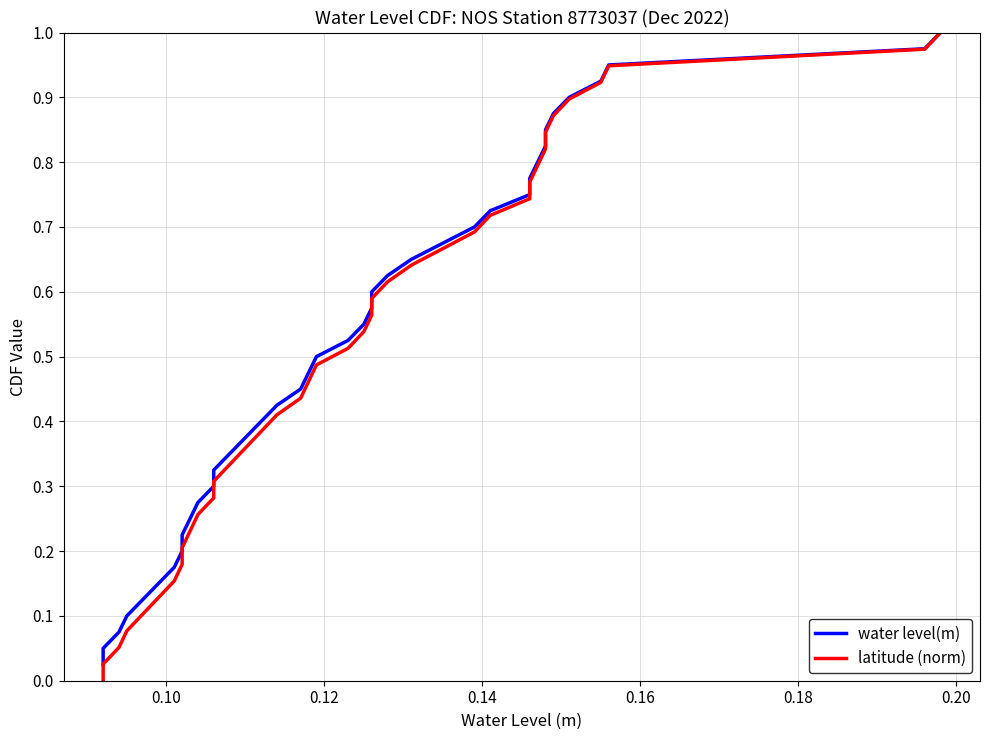

What is the difference between the second highest and second lowest values in the water level(m) series?

0.9